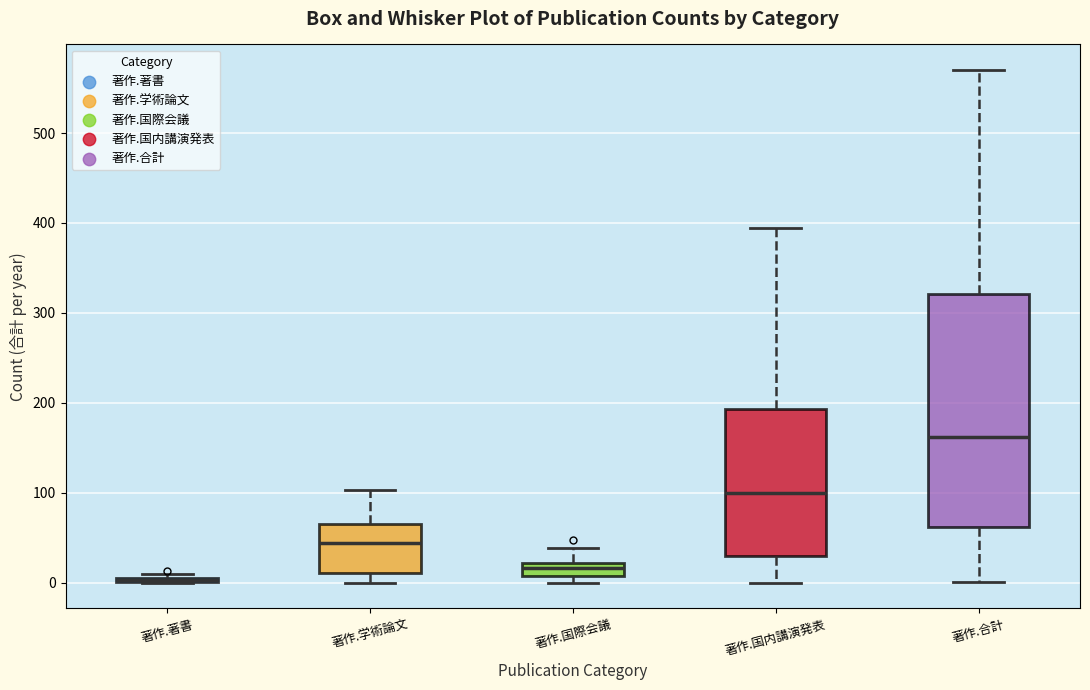

Which box is the tallest, from its lower edge to its upper edge?

著作.合計